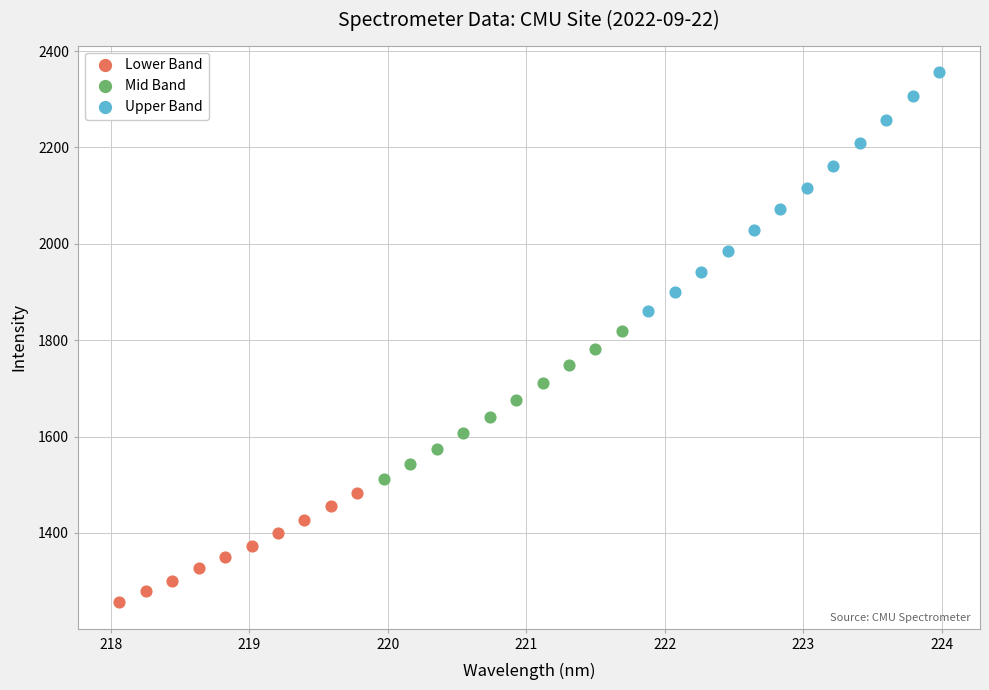

Which series reaches the maximum Y coordinate?

Upper Band